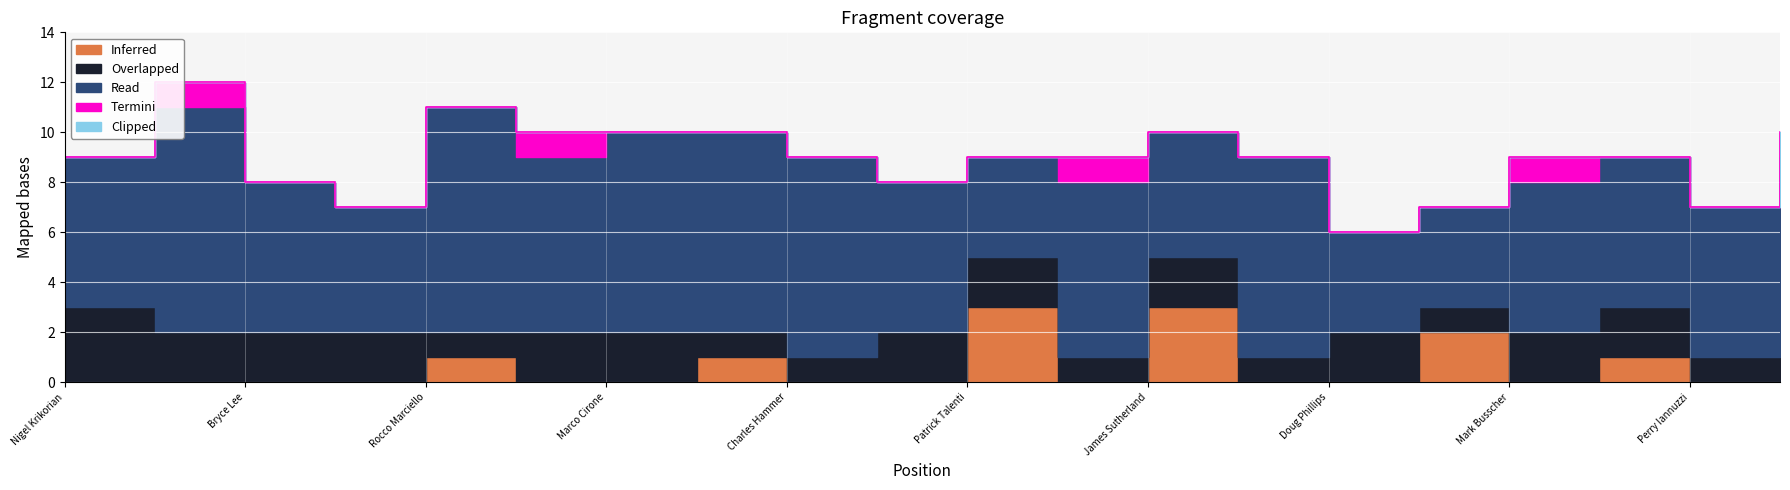

True or false: Inferred and Read cross at least once.

False